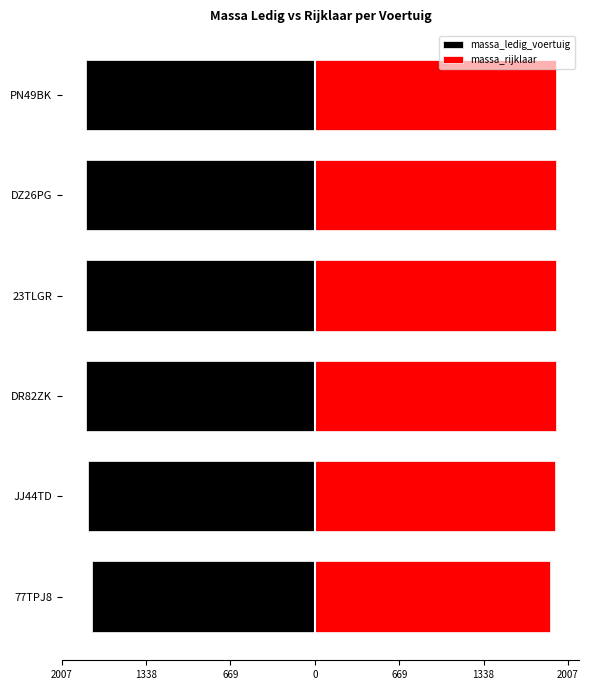

Reading left to right, extract all data points from this chart.

massa_ledig_voertuig: -1765	-1803	-1812	-1812	-1812	-1812
massa_rijklaar: 1865	1903	1912	1912	1912	1912